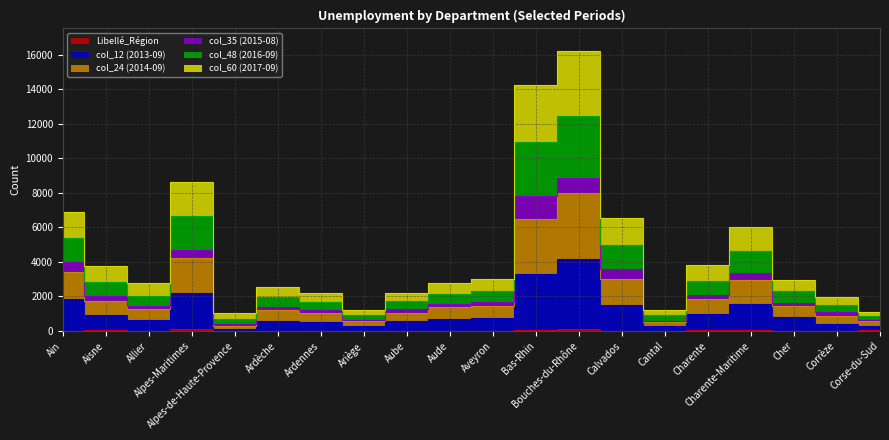

What is the difference between the maximum and minimum values in the Libellé_Région series?

131